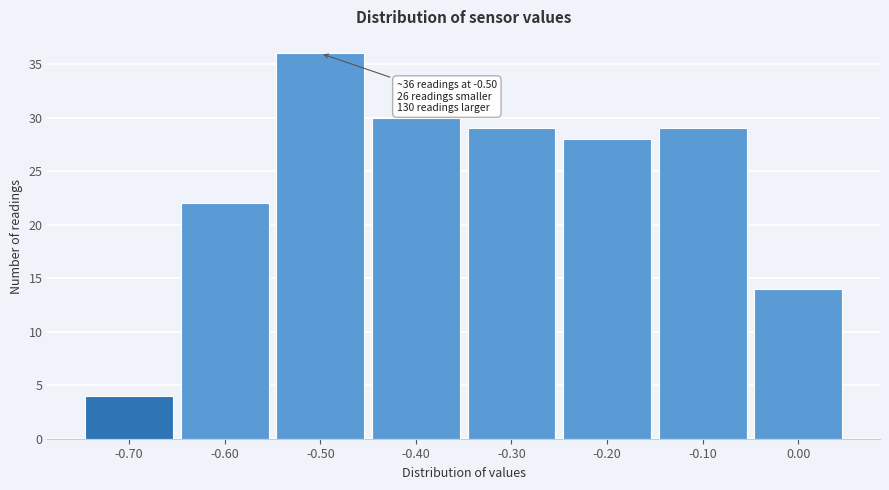

Which range on the x-axis has the tallest bar?

-0.55 to -0.45